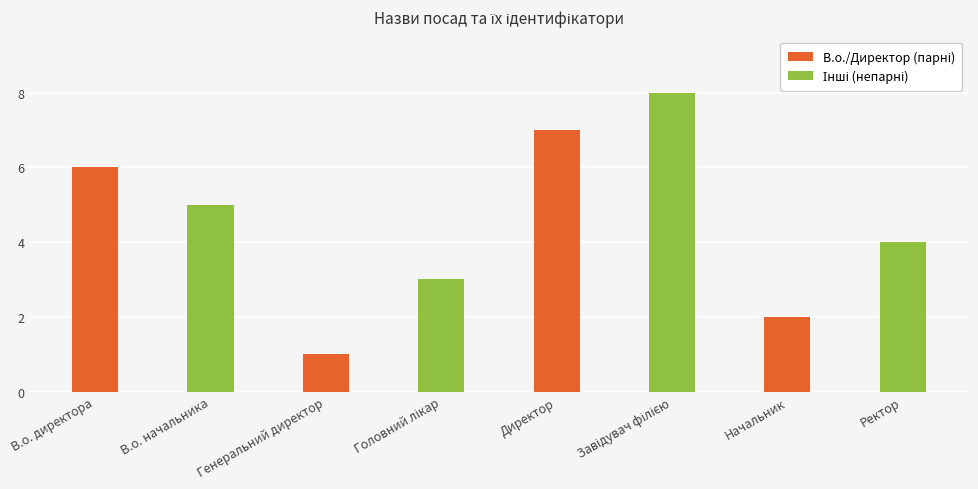

How many series are shown in this chart?

1